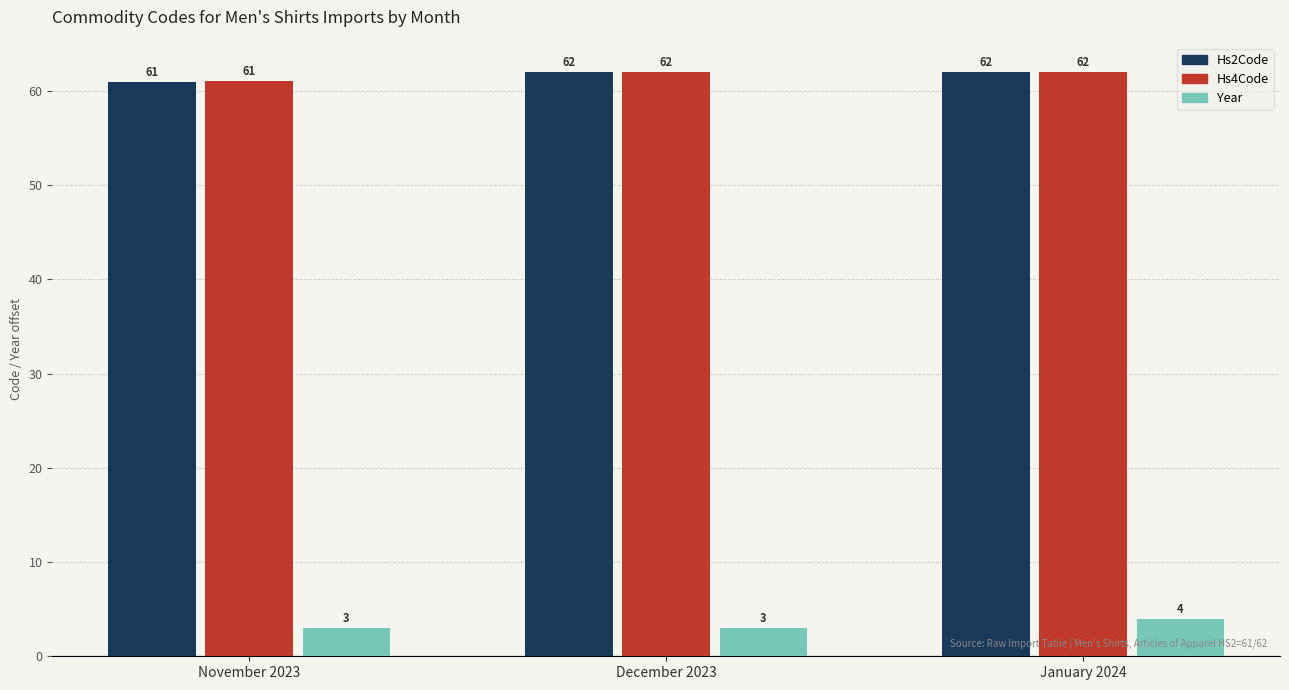

What is the difference between the Hs2Code values at November 2023 and December 2023?

1.0